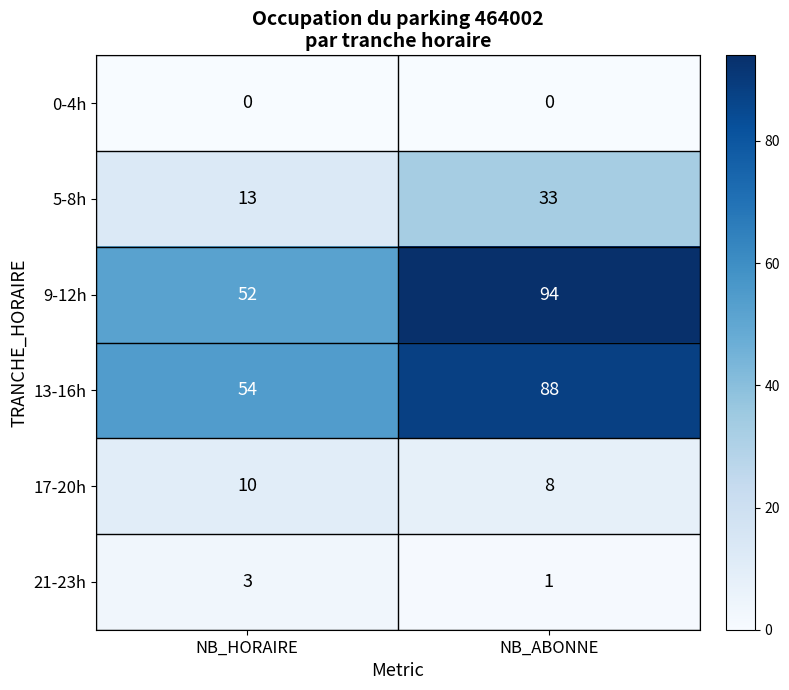

What is the spread (max minus min) of values at NB_HORAIRE?

54